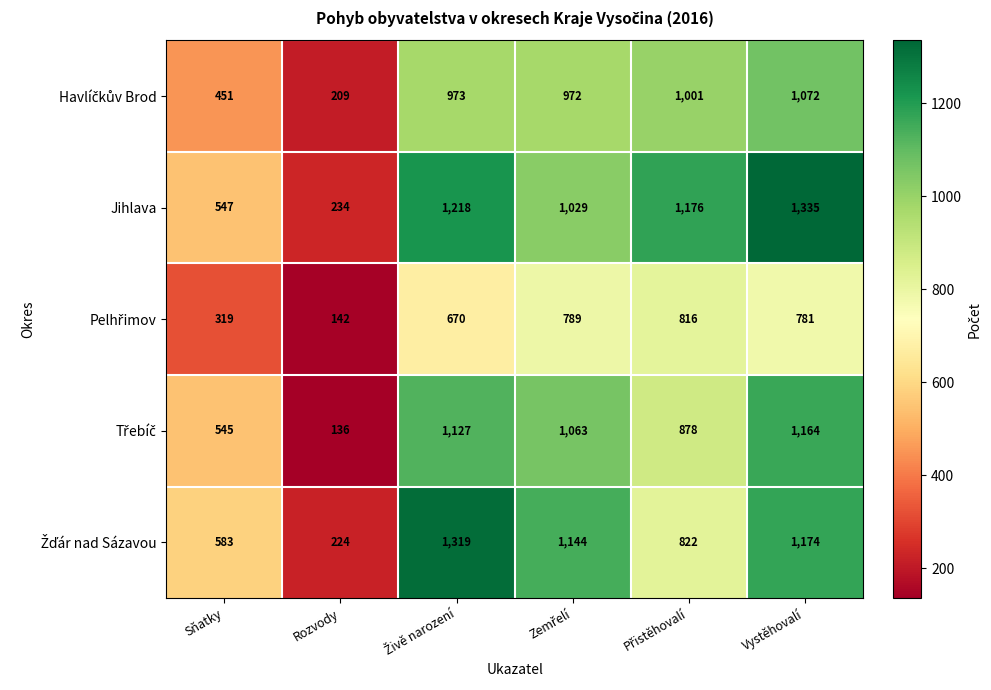

At how many categories does at least one series exceed 1153?

3